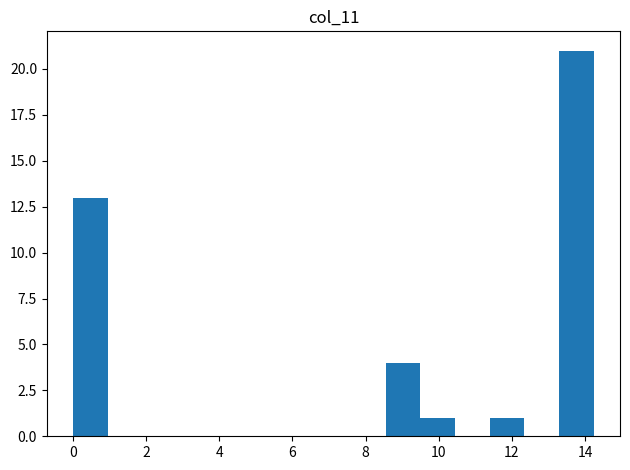

Over which range of the x-axis is the bar tallest?

13.2 to 14.2